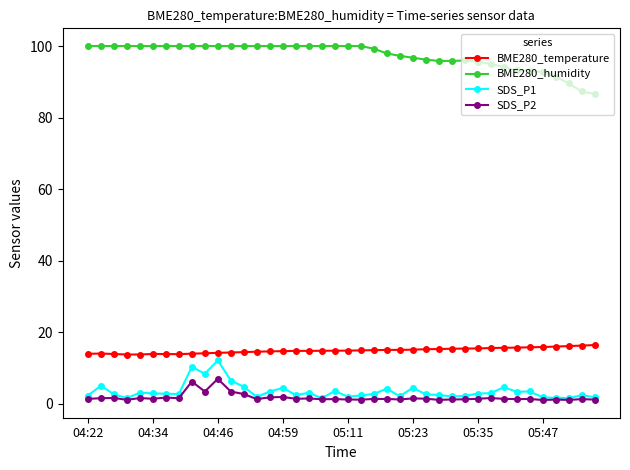

True or false: SDS_P2 and BME280_humidity intersect in this chart.

False